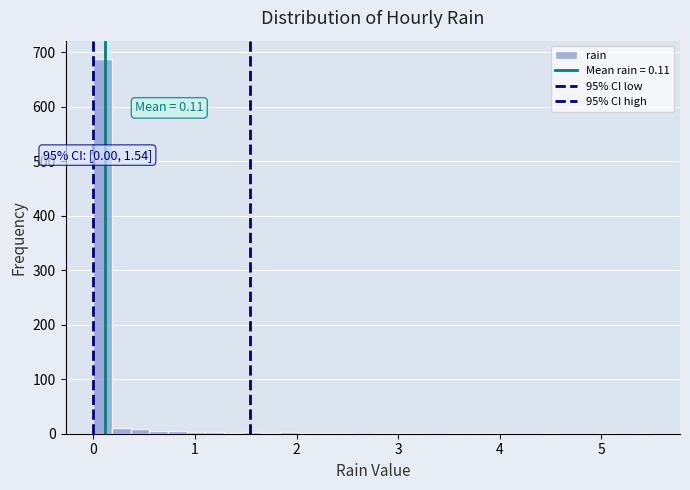

Around what value on the x-axis is the tallest bar? Give the approximate position of its centre, as read against the axis.

0.1